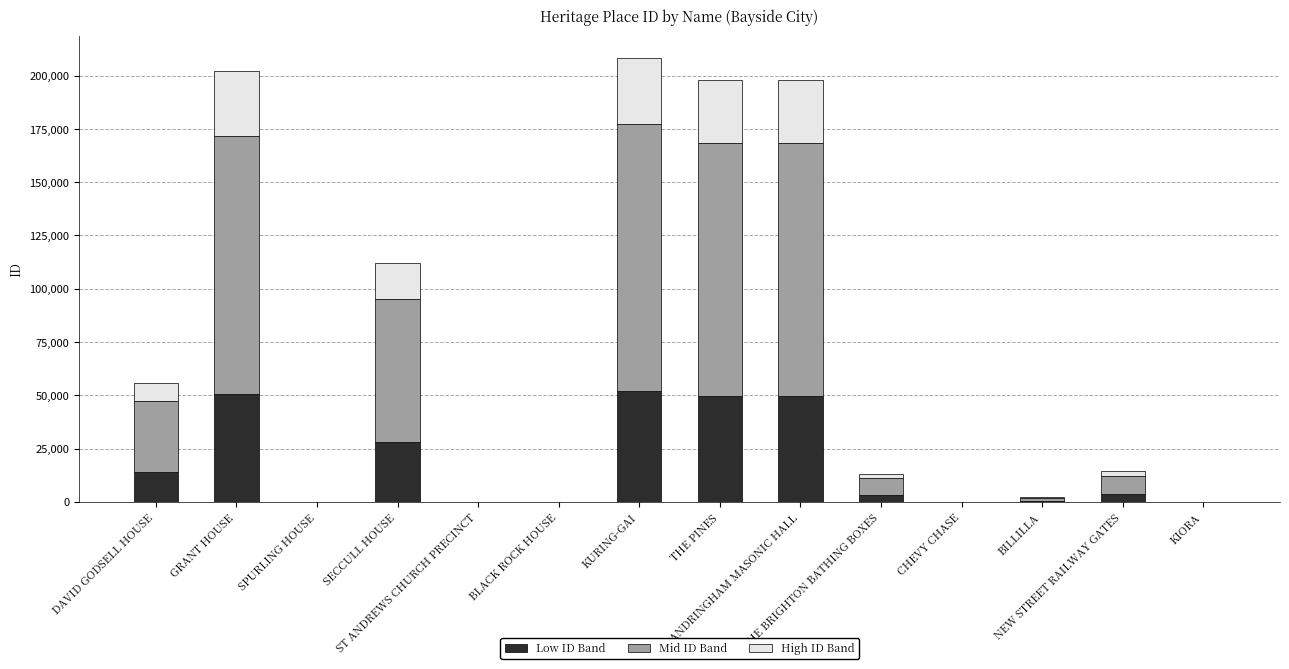

What is the sum of all Low ID Band values?

251314